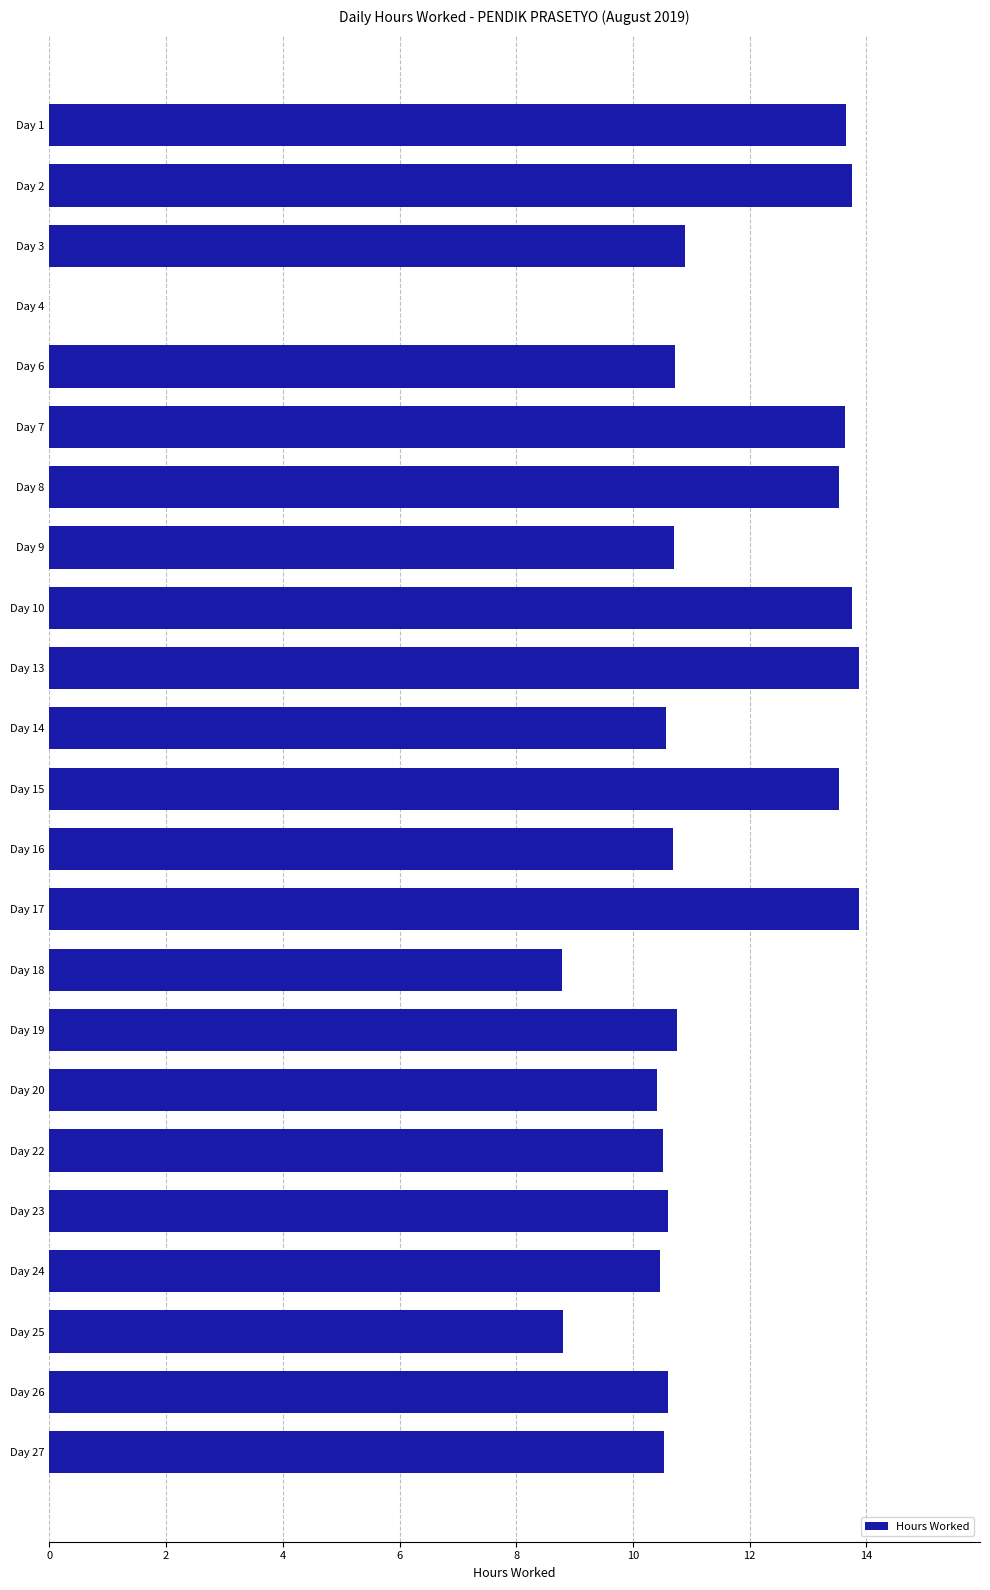

What is the sum of all values?

254.6